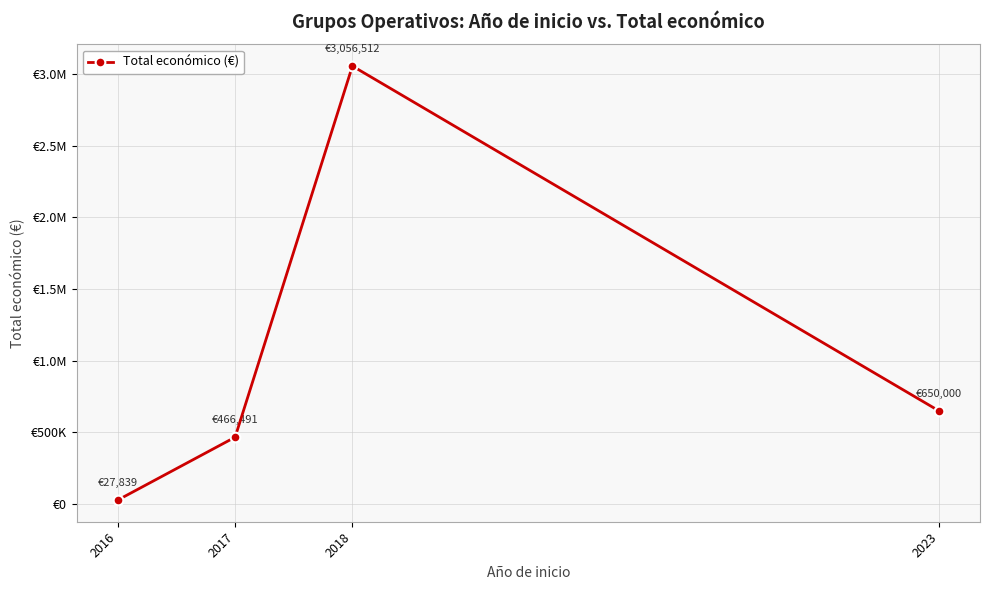

List the labels in order of value, largest first.

2018, 2023, 2017, 2016